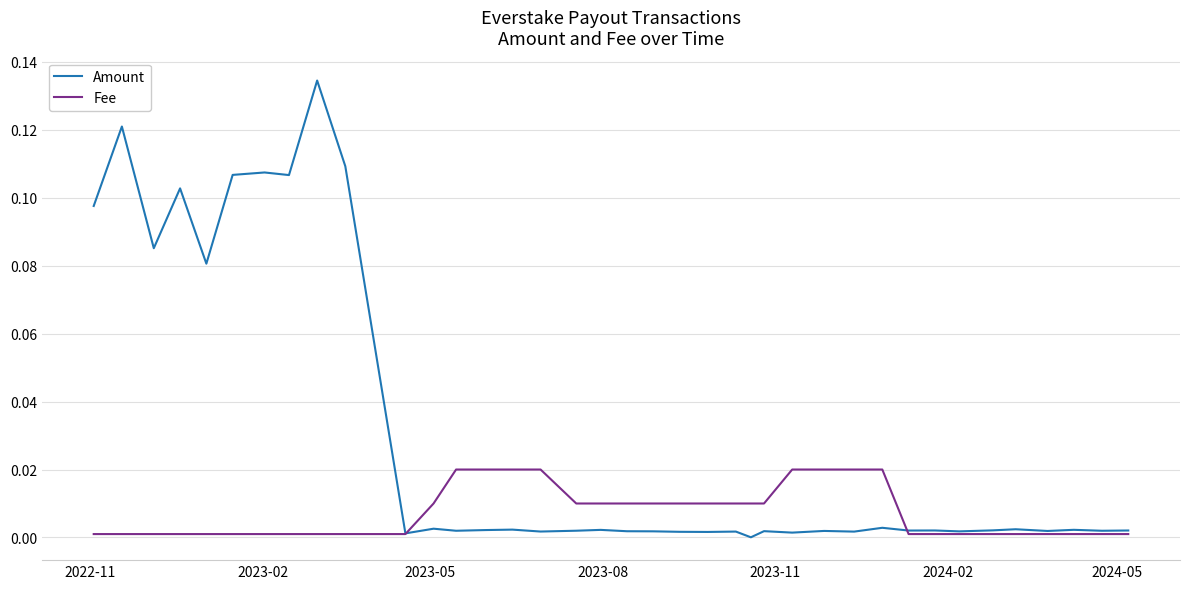

What is the sum of all Amount values?

1.1